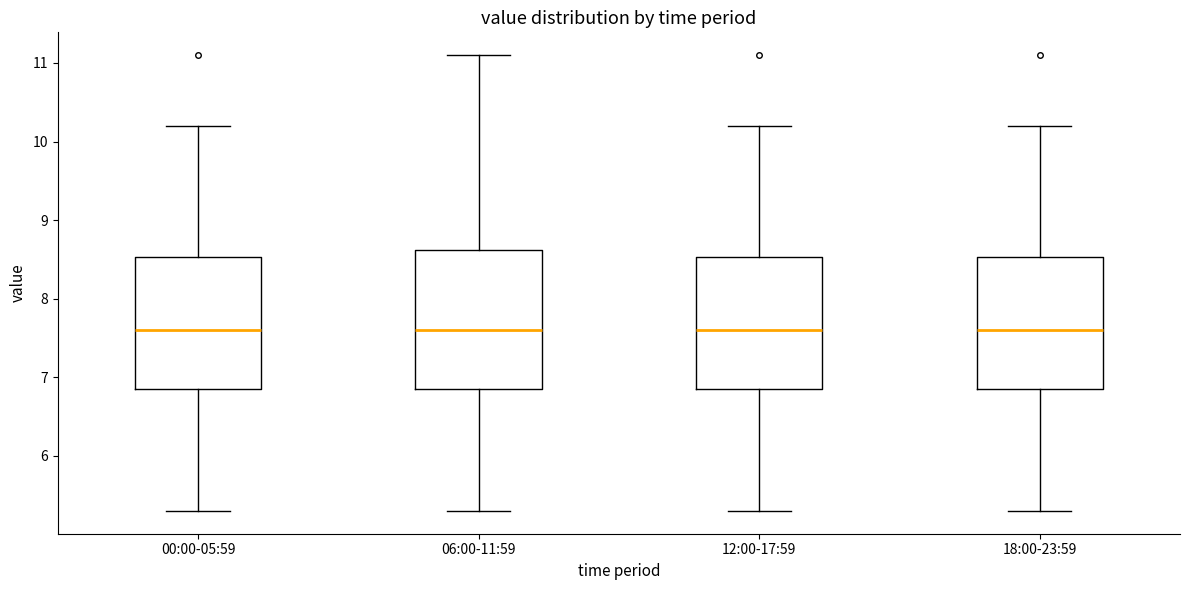

Where is the lower edge of the box for 18:00-23:59 on the y-axis? The values are not printed on the chart, so give them approximately, as read against the axis.

6.9